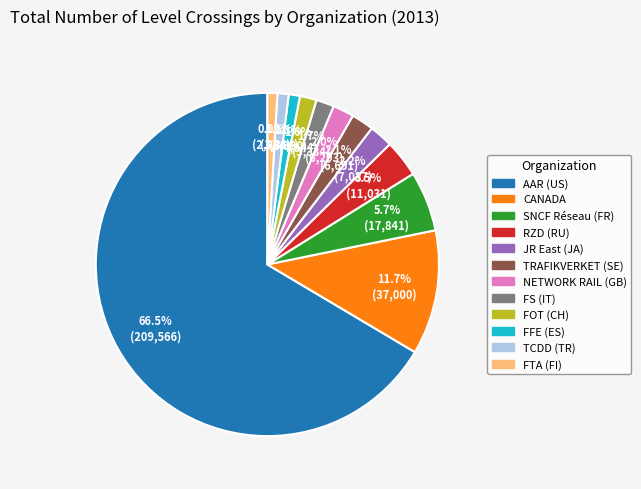

To the nearest percent, what is the difference between the NETWORK RAIL (GB) and TCDD (TR) slice percentages?

1%